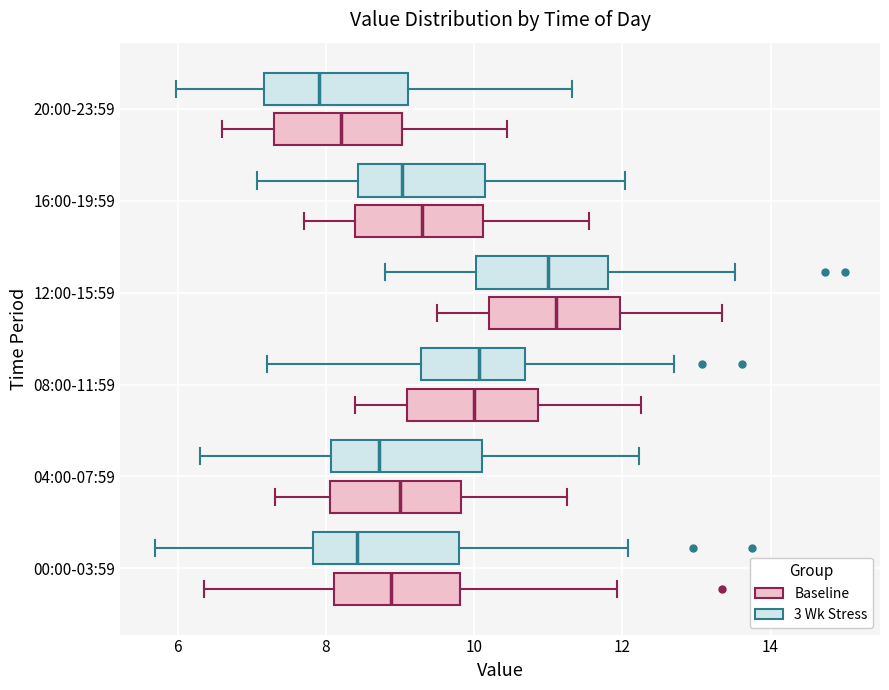

Reading bottom to top, read every box against the x-axis: the position of its median line, the range the box covers, and the ends of its whiskers. The values are not printed on the chart, so give them approximately, as read against the axis.

00:00-03:59 (Baseline): median 8.8, box 8.2 to 9.8, whiskers 6.4 to 12.0
00:00-03:59 (3 Wk Stress): median 8.4, box 7.8 to 9.8, whiskers 5.6 to 12.0
04:00-07:59 (Baseline): median 9.0, box 8.0 to 9.8, whiskers 7.4 to 11.2
04:00-07:59 (3 Wk Stress): median 8.8, box 8.0 to 10.2, whiskers 6.2 to 12.2
08:00-11:59 (Baseline): median 10.0, box 9.2 to 10.8, whiskers 8.4 to 12.2
08:00-11:59 (3 Wk Stress): median 10.0, box 9.2 to 10.6, whiskers 7.2 to 12.8
12:00-15:59 (Baseline): median 11.2, box 10.2 to 12.0, whiskers 9.6 to 13.4
12:00-15:59 (3 Wk Stress): median 11.0, box 10.0 to 11.8, whiskers 8.8 to 13.6
16:00-19:59 (Baseline): median 9.4, box 8.4 to 10.2, whiskers 7.8 to 11.6
16:00-19:59 (3 Wk Stress): median 9.0, box 8.4 to 10.2, whiskers 7.0 to 12.0
20:00-23:59 (Baseline): median 8.2, box 7.4 to 9.0, whiskers 6.6 to 10.4
20:00-23:59 (3 Wk Stress): median 8.0, box 7.2 to 9.2, whiskers 6.0 to 11.4